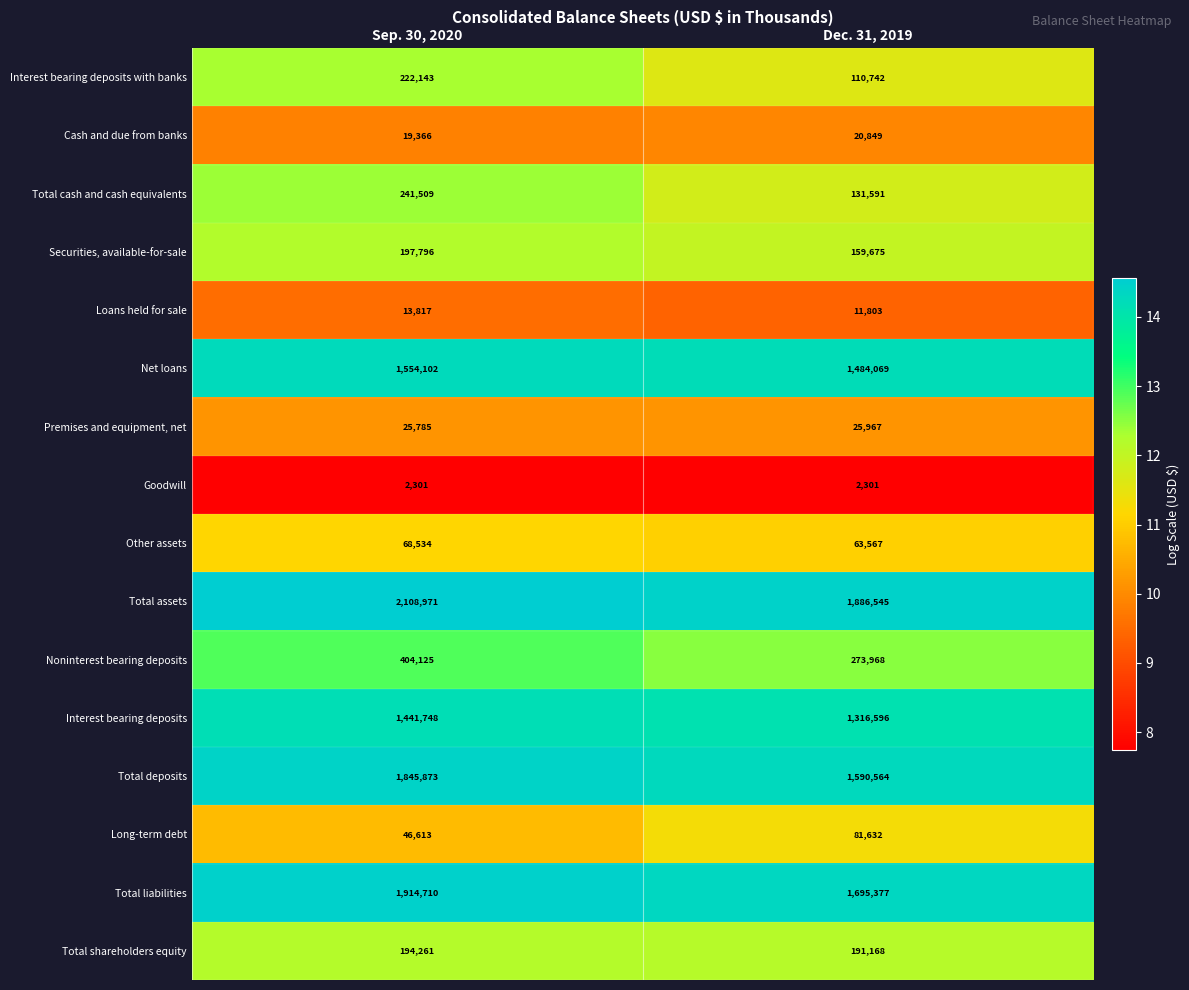

Rank the categories by Long-term debt value from lowest to highest.

Sep. 30, 2020, Dec. 31, 2019